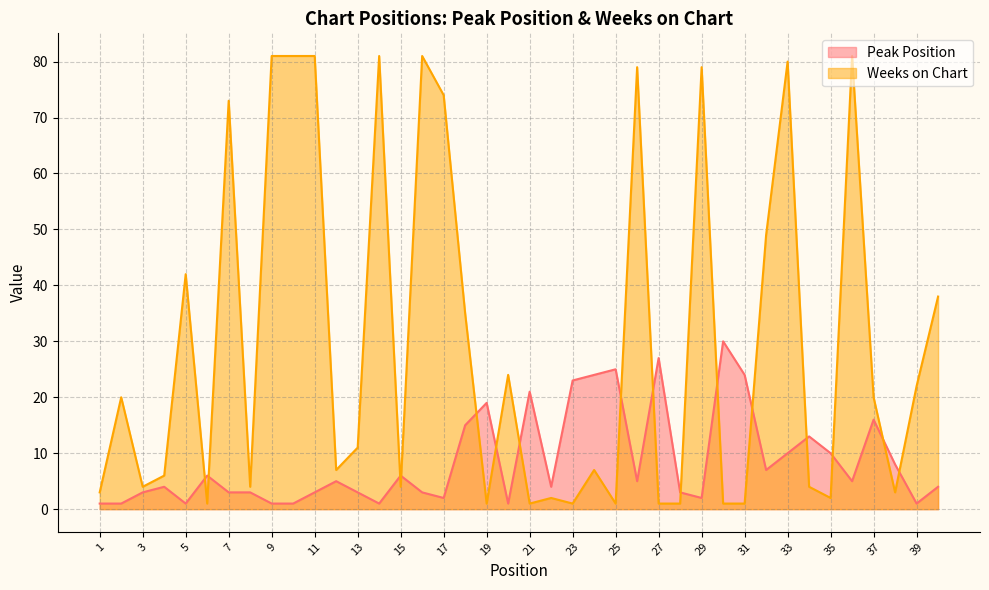

Does the chart display data point markers on the line(s)?

No